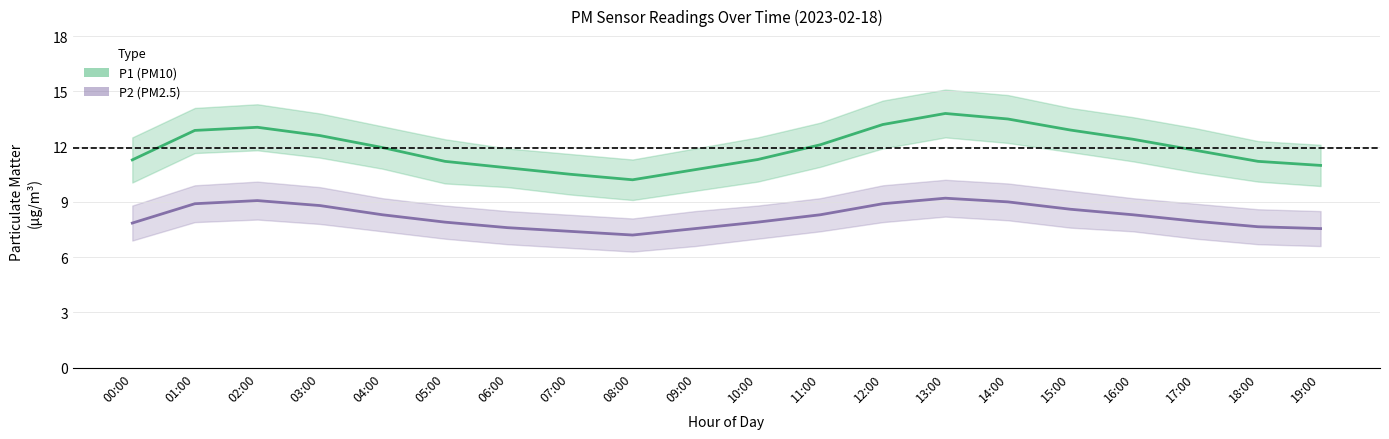

True or false: P2 (PM2.5) and P1 (PM10) intersect in this chart.

False